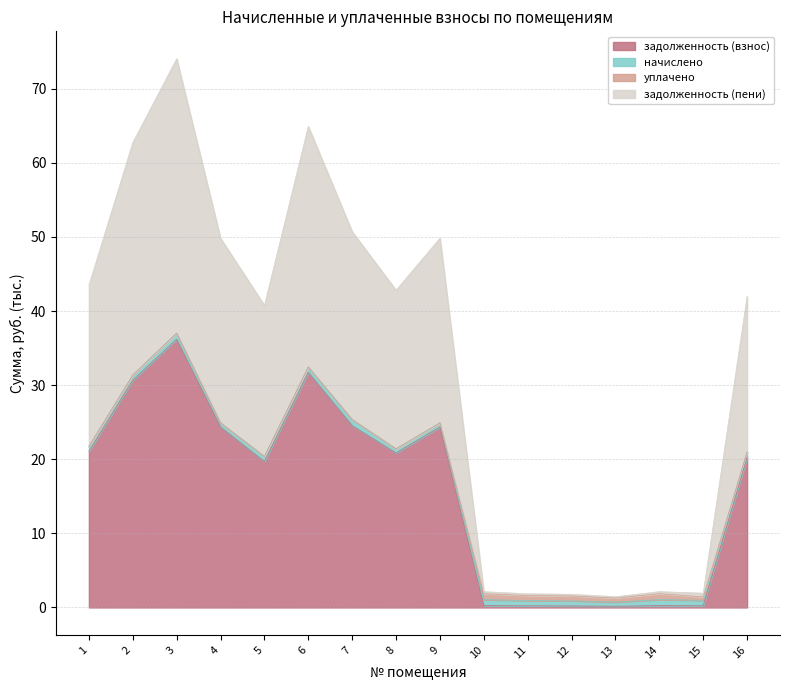

Which category has the highest value across all series?

3